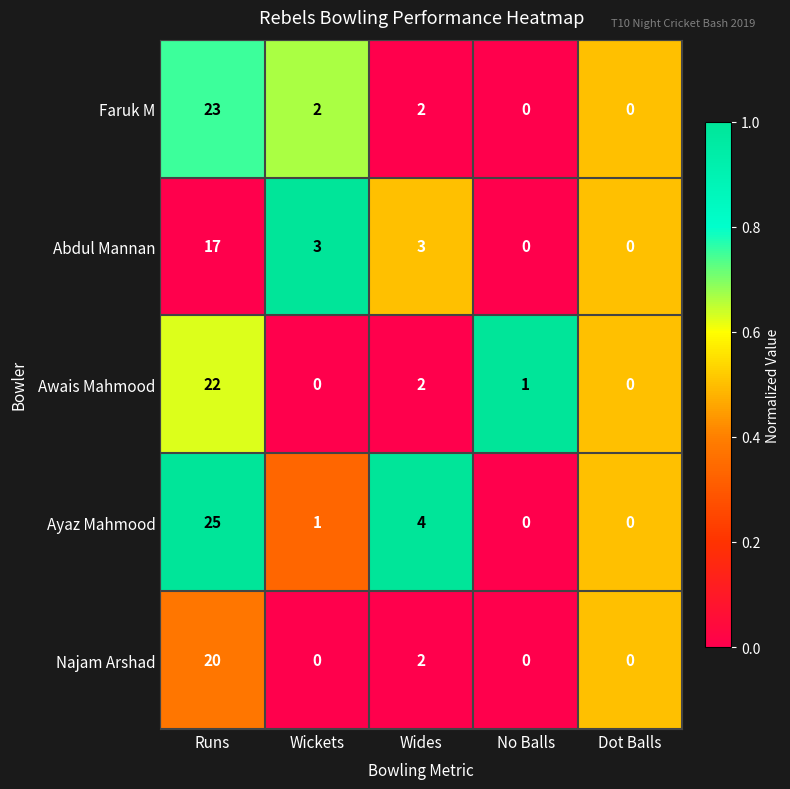

The value of Awais Mahmood at Dot Balls is 0. True or false?

True